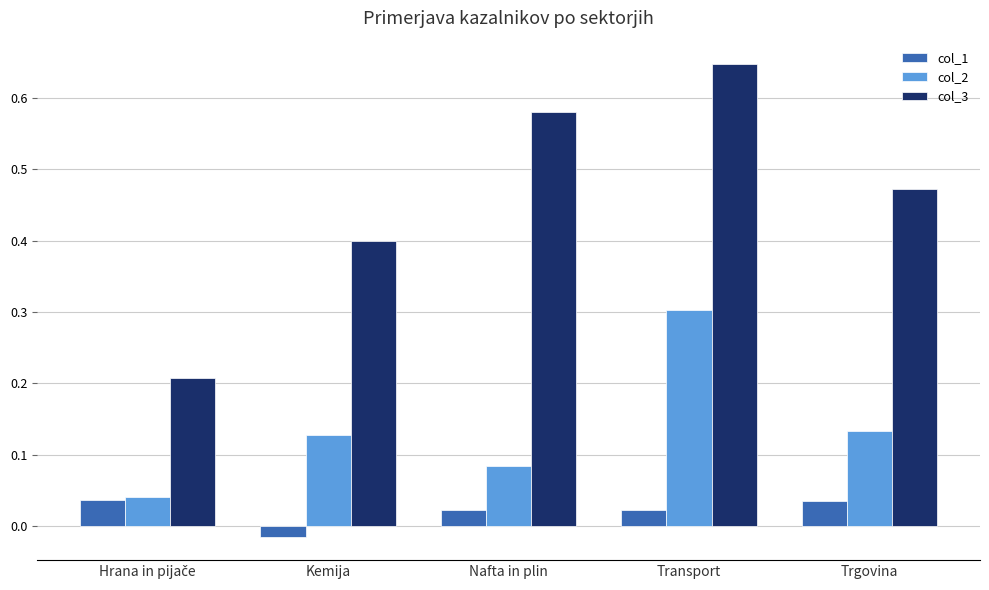

What is the label of the 5th bar from the left?

Trgovina